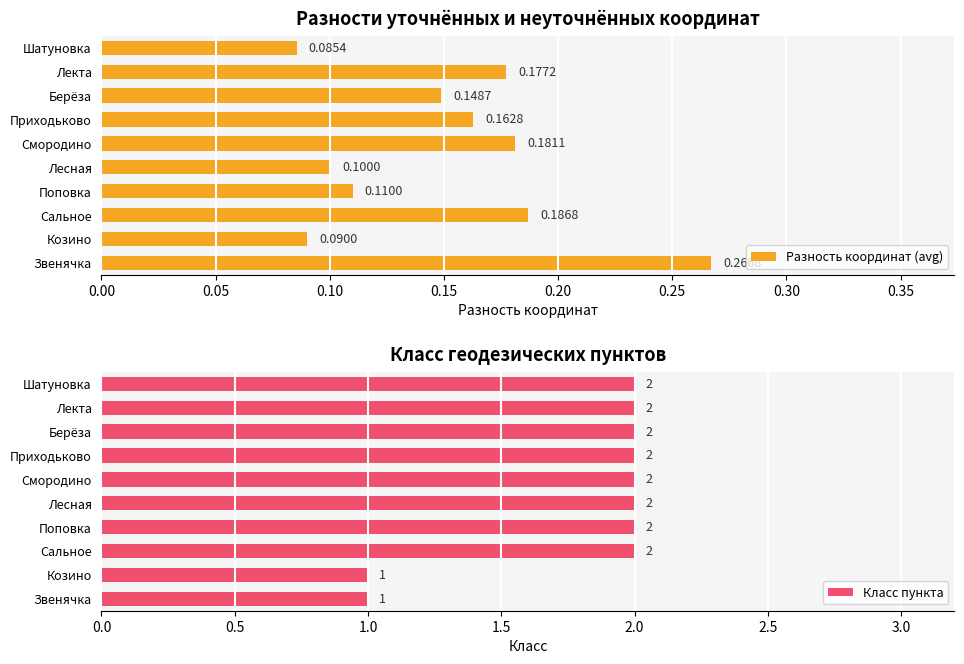

What is the minimum value for Разность координат (avg)?

0.1